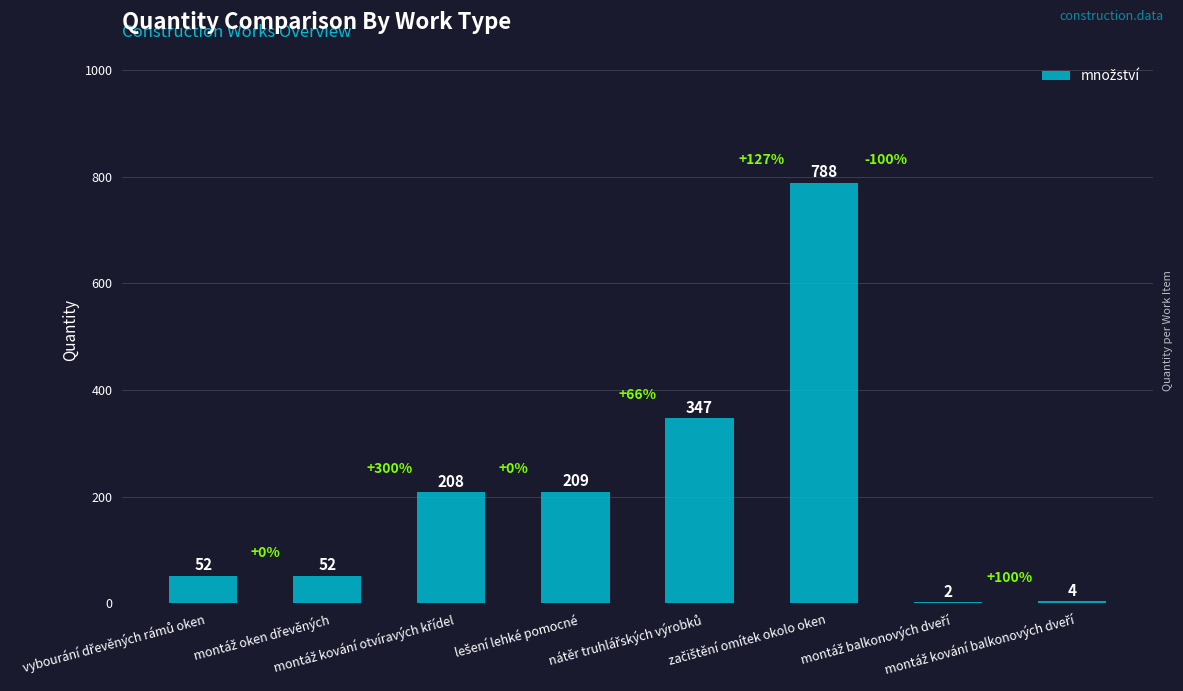

What is the maximum value shown in the chart?

788